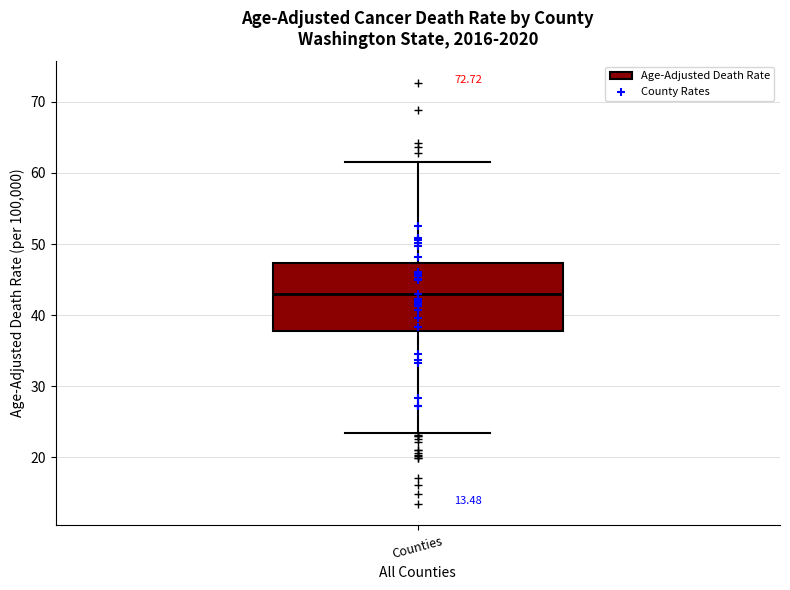

Read this box plot against the y-axis: the position of the median line, the range covered by the box, and the ends of both whiskers. The values are not printed on the chart, so give them approximately, as read against the axis.

median 43, box 38 to 47, whiskers 23 to 62